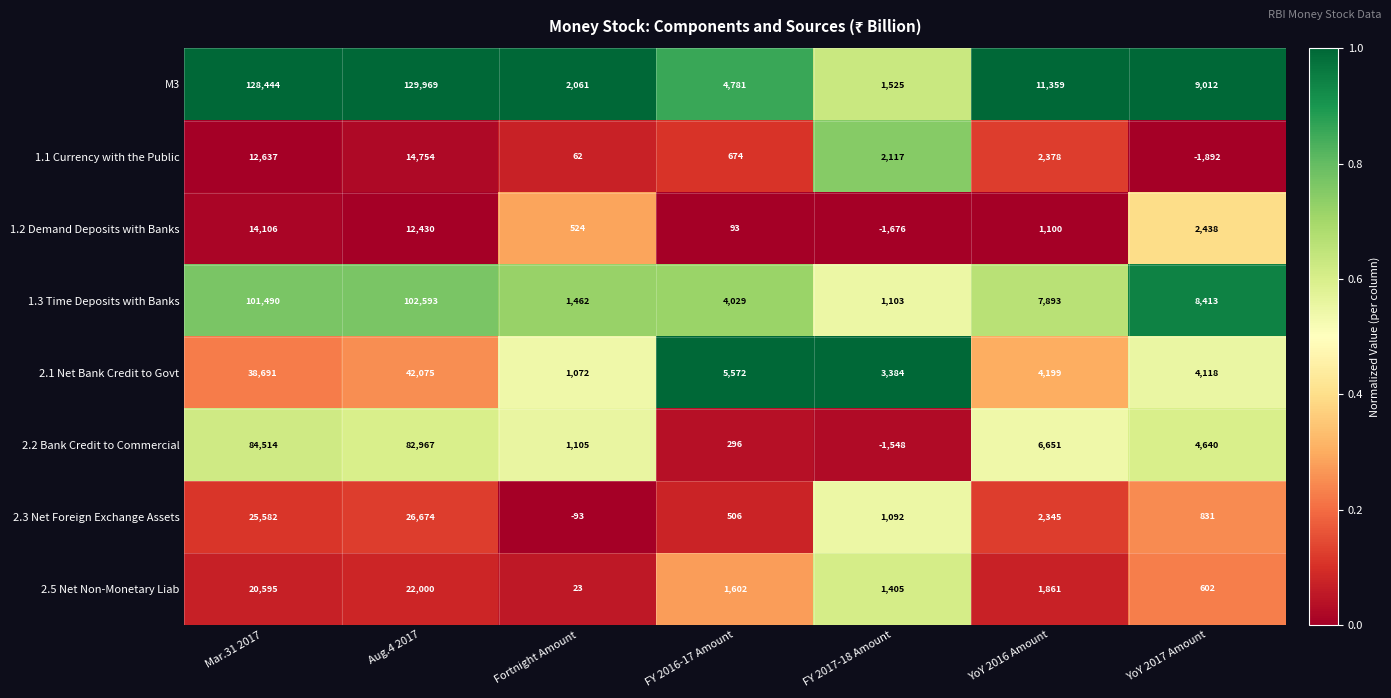

What is the approximate value of 1.1 Currency with the Public at YoY 2017 Amount?

-1892